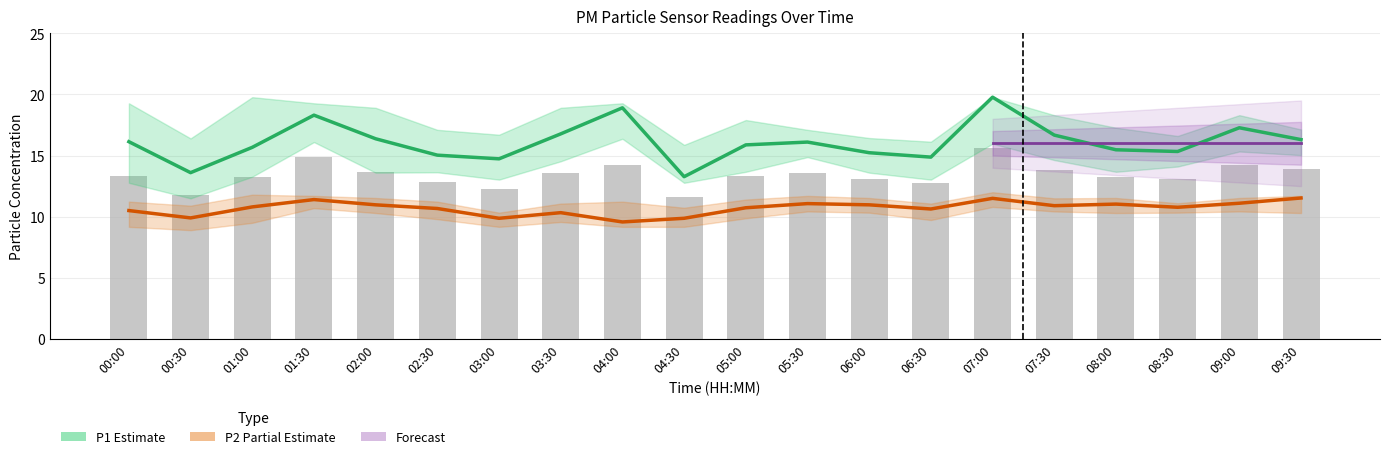

The P2 series shows 9.9 at 03:00. True or false?

True